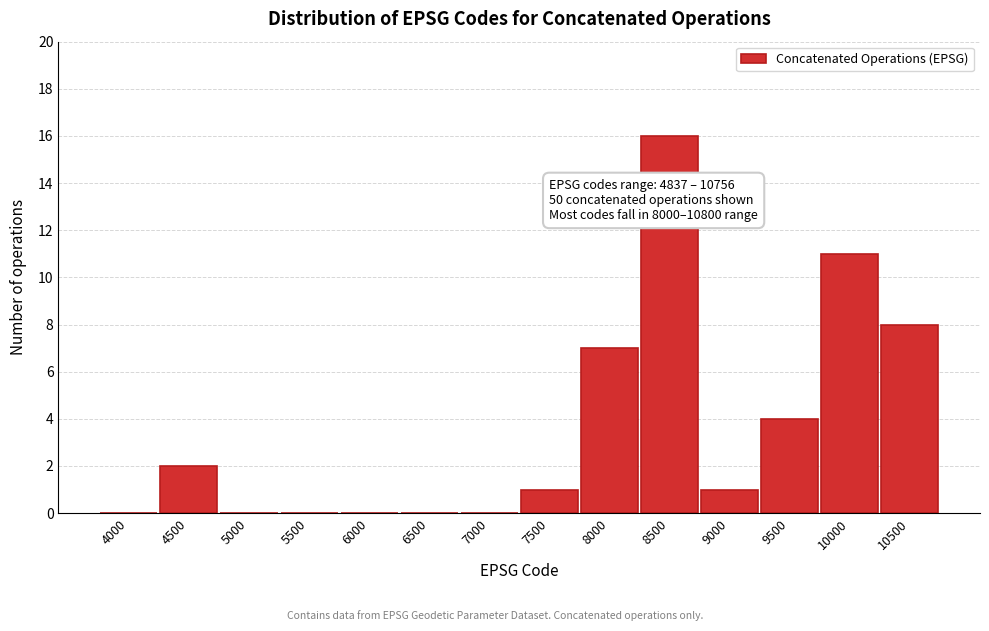

Reading left to right, list all the values displayed in this chart.

4000=0	4500=2	5000=0	5500=0	6000=0	6500=0	7000=0	7500=1	8000=7	8500=16	9000=1	9500=4	10000=11	10500=8